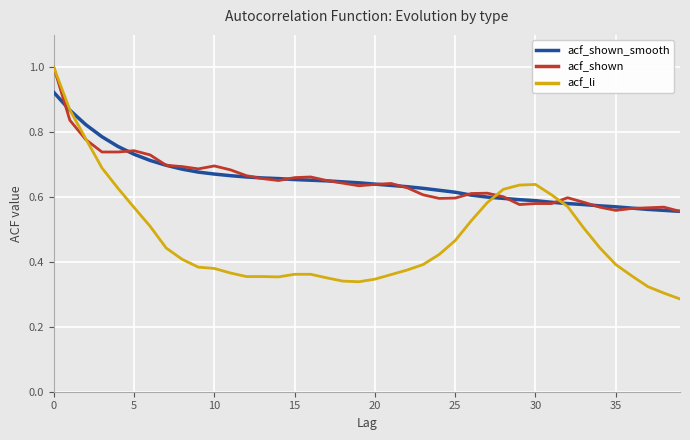

Which series has the largest range (max minus min)?

acf_li